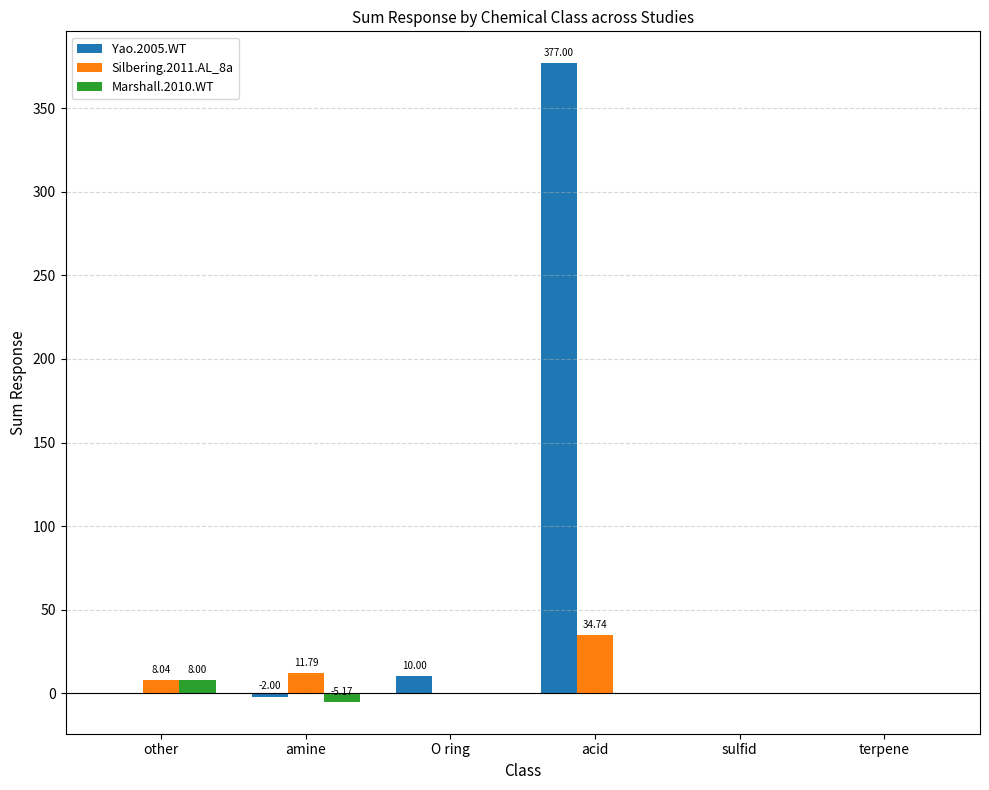

What is the sum of all Yao.2005.WT values?

385.0